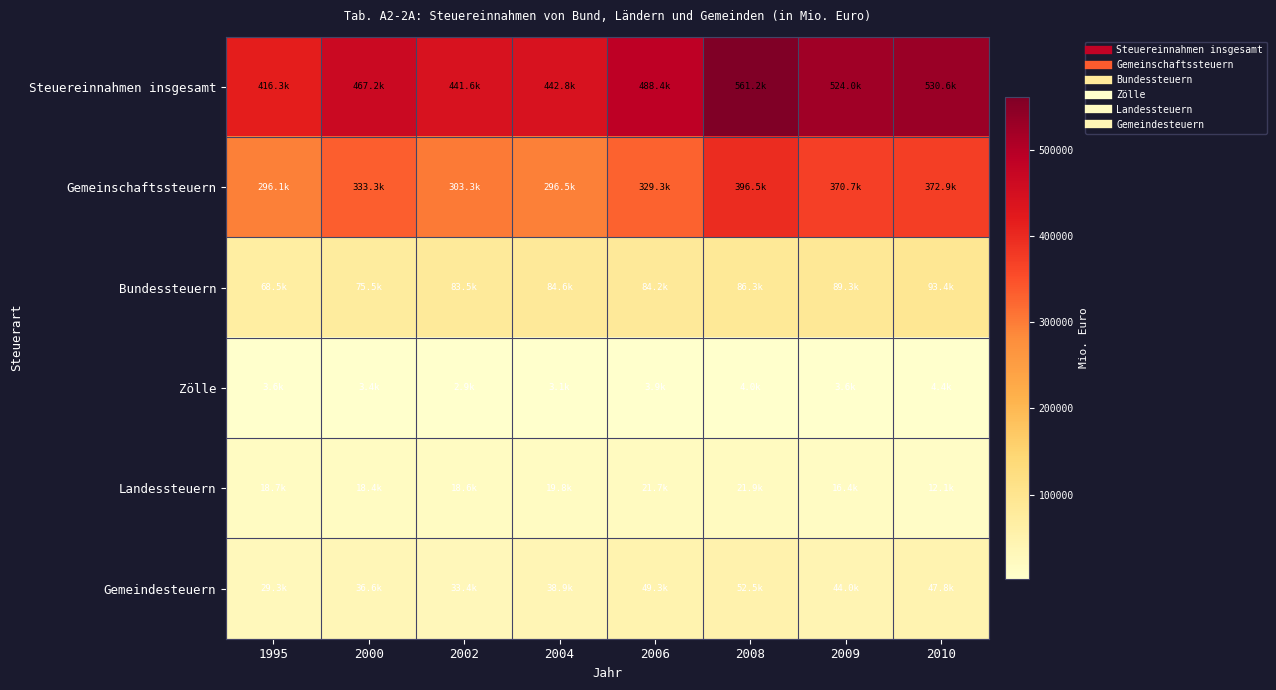

Reading left to right, list all the values displayed in this chart.

Steuereinnahmen insgesamt: 1995=416336.8	2000=467177.3	2002=441628.3	2004=442761.2	2006=488444.1	2008=561182.0	2009=524000.4	2010=530587.0
Gemeinschaftssteuern: 1995=296128.5	2000=333253.0	2002=303291.2	2004=296469.5	2006=329302.3	2008=396471.7	2009=370675.6	2010=372857.1
Bundessteuern: 1995=68546.9	2000=75503.6	2002=83493.7	2004=84553.9	2006=84215.0	2008=86302.4	2009=89318.1	2010=93425.6
Zölle: 1995=3639.1	2000=3394.0	2002=2896.2	2004=3058.8	2006=3879.5	2008=4002.4	2009=3603.6	2010=4377.6
Landessteuern: 1995=18714.1	2000=18443.5	2002=18575.9	2004=19797.3	2006=21728.8	2008=21937.3	2009=16375.4	2010=12146.3
Gemeindesteuern: 1995=29308.4	2000=36583.2	2002=33371.5	2004=38881.6	2006=49318.5	2008=52468.2	2009=44027.8	2010=47780.4